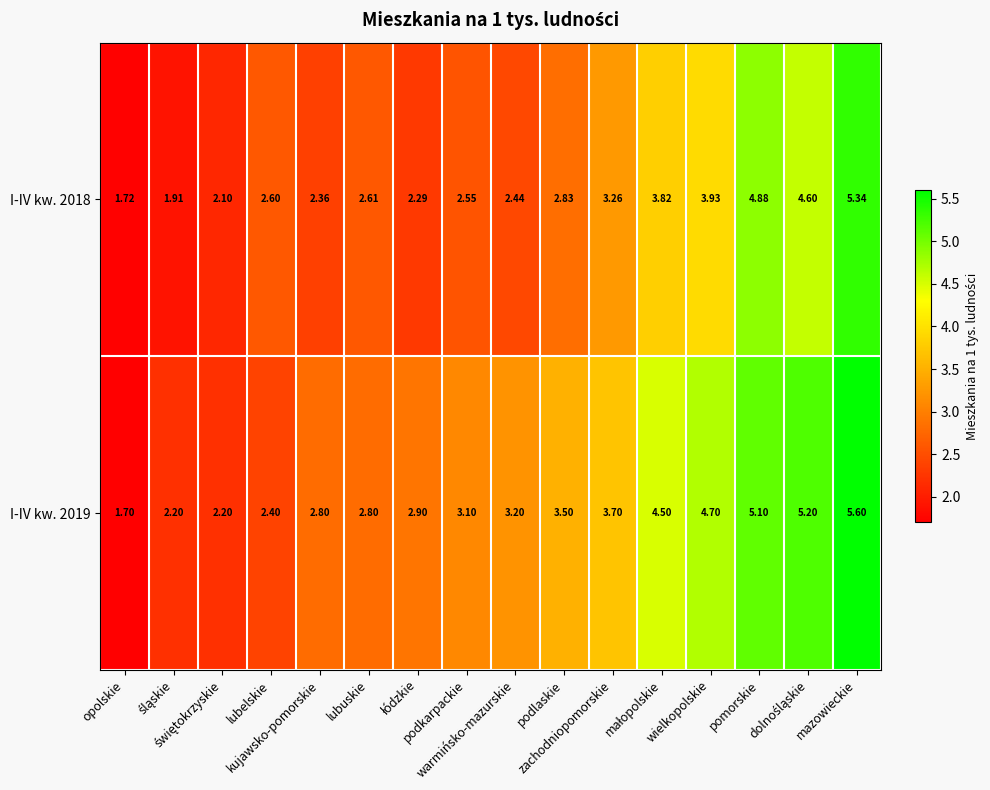

How many data points in I-IV kw. 2018 are less than 2?

2